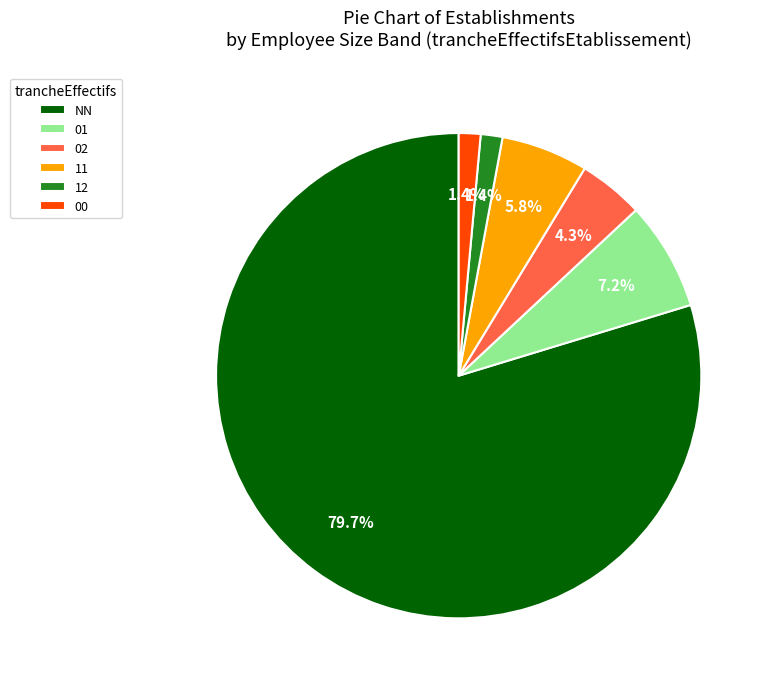

Count the number of slices in the pie.

6